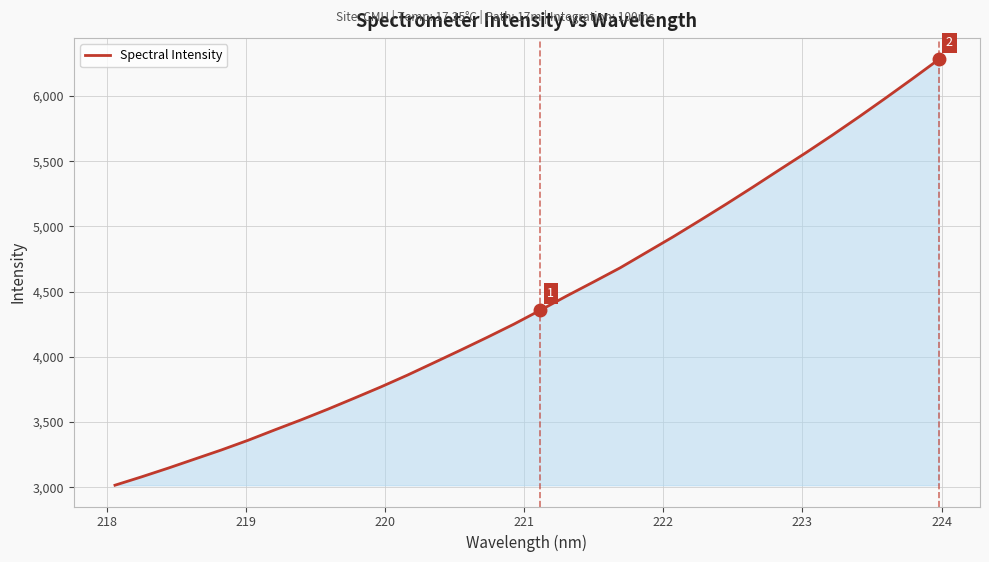

What is the minimum value shown in the chart?

3015.0